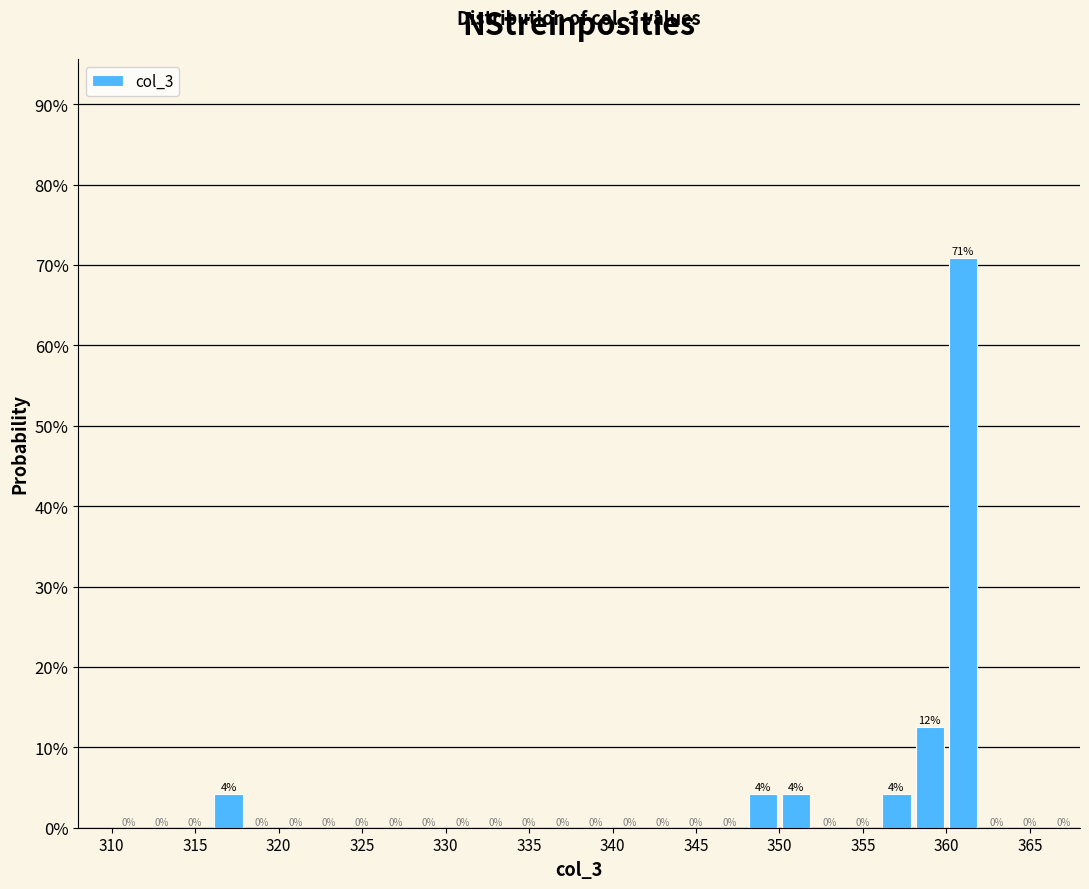

Which range on the x-axis has the tallest bar?

360 to 362